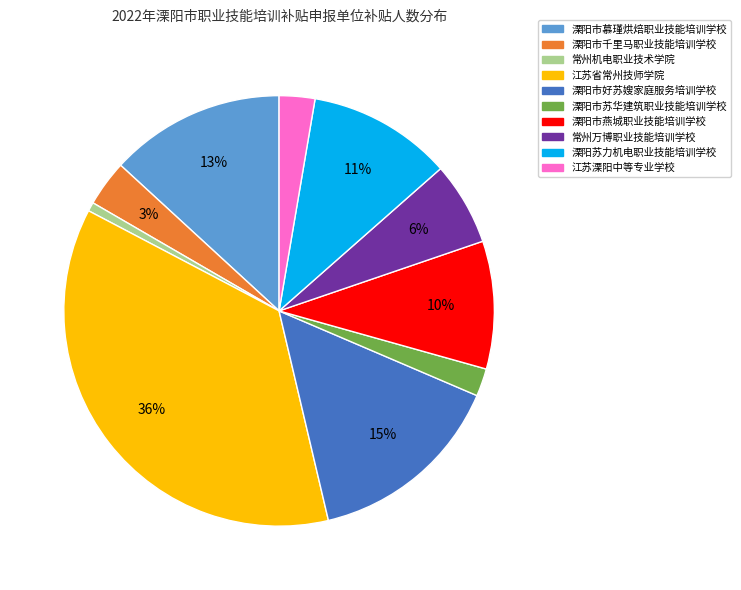

Is there a majority slice in this chart?

No